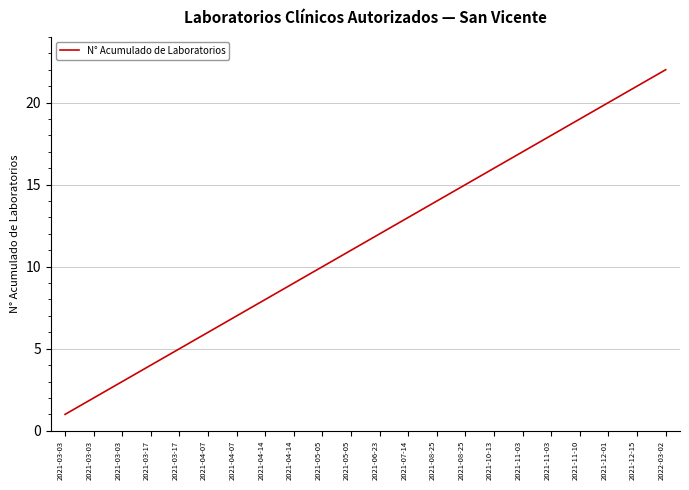

Does the chart display data point markers on the line(s)?

No